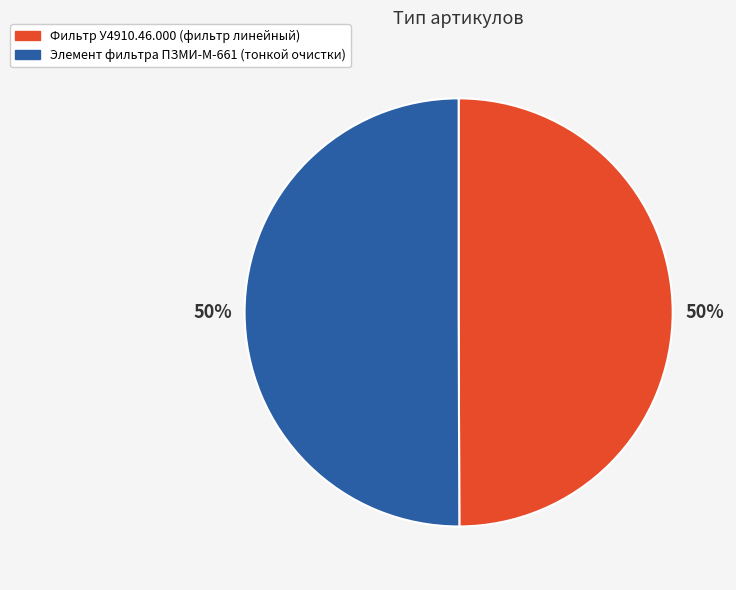

To the nearest percent, what is the average slice percentage?

50%